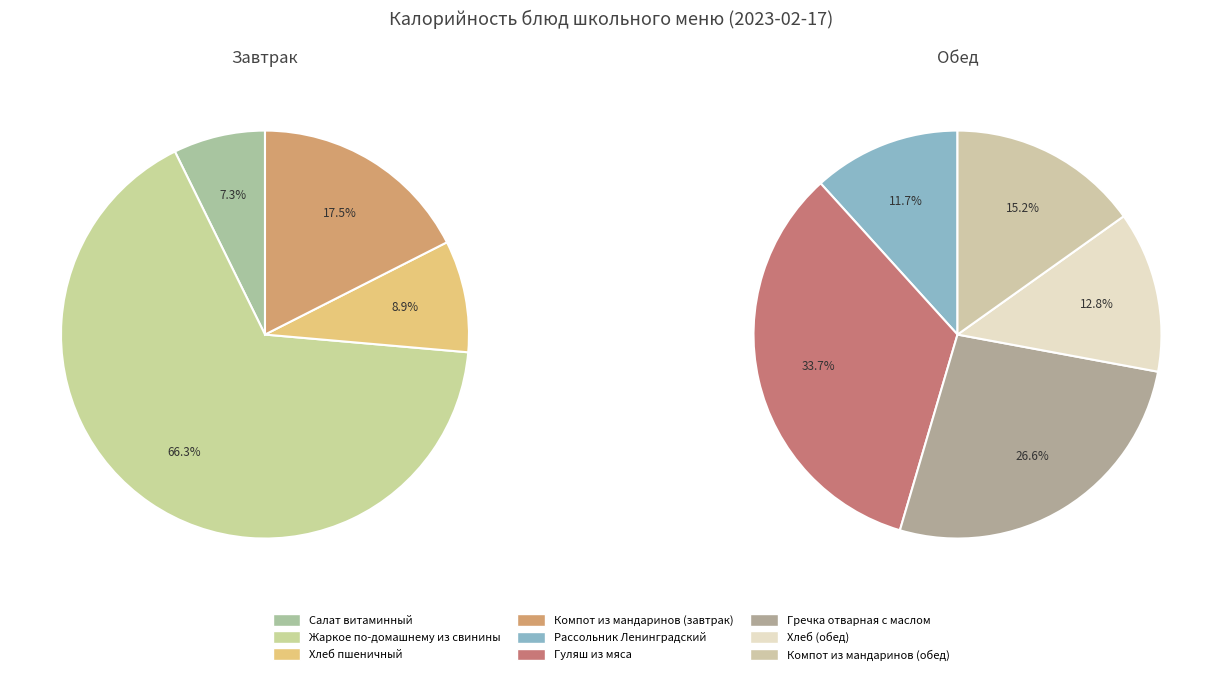

Which slice is the smallest?

Салат витаминный